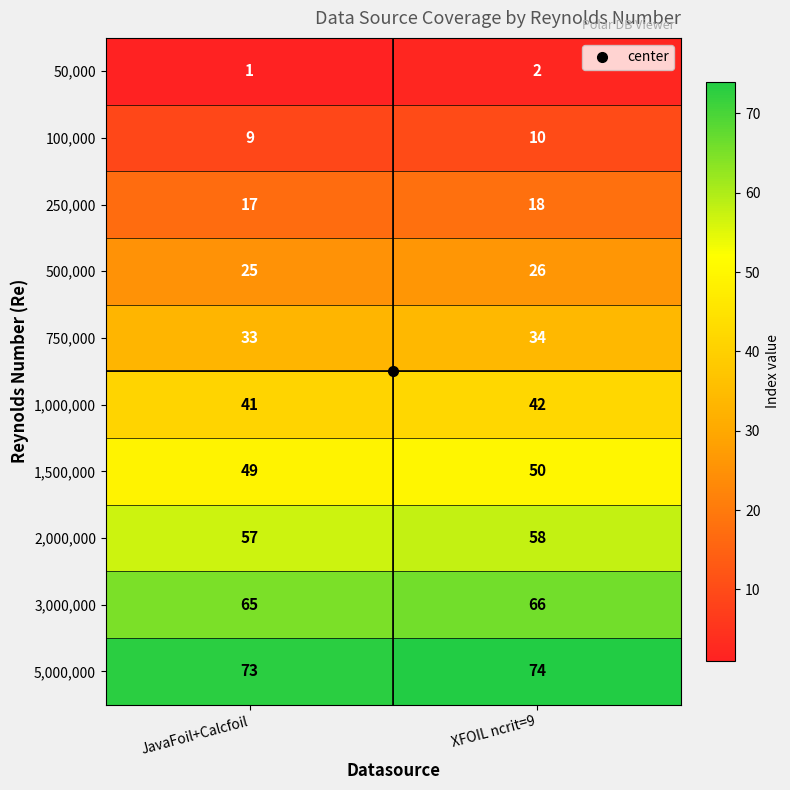

What is the spread (max minus min) of values at JavaFoil+Calcfoil?

72